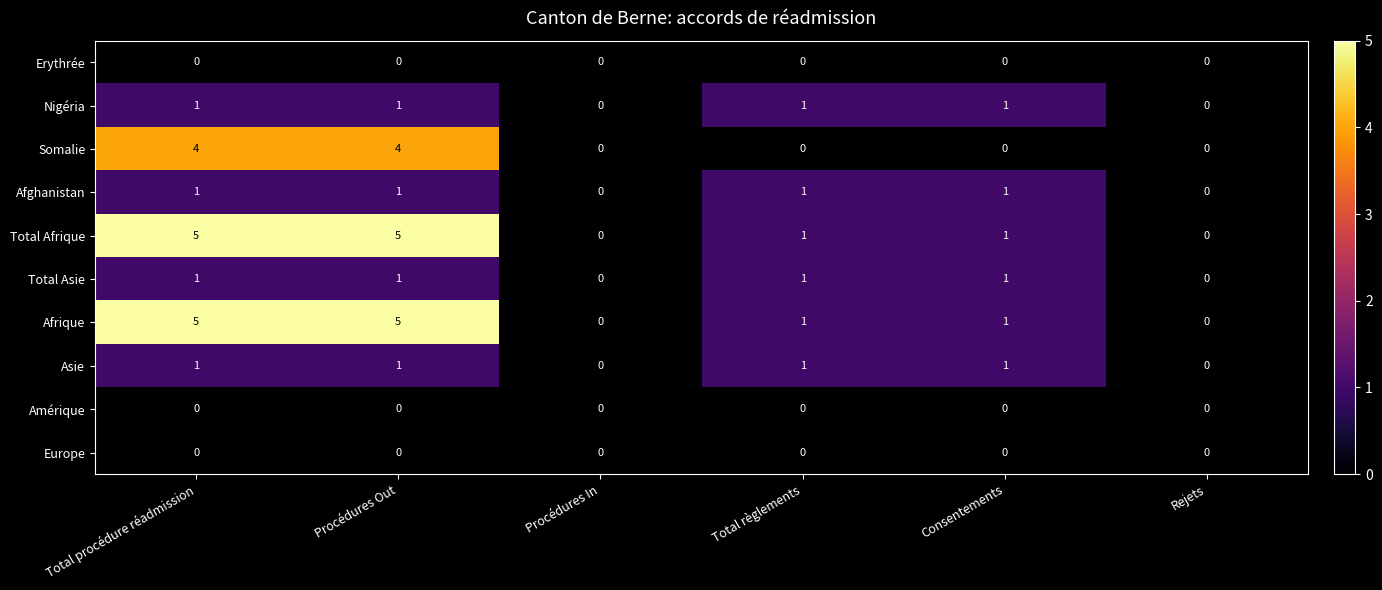

At how many categories does at least one series exceed 2?

2